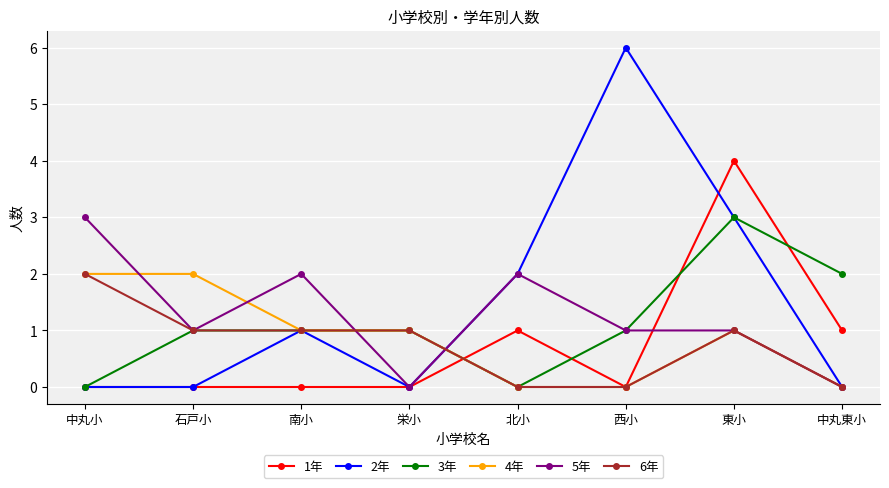

Is it true that 1年 equals 0 at 栄小?

True